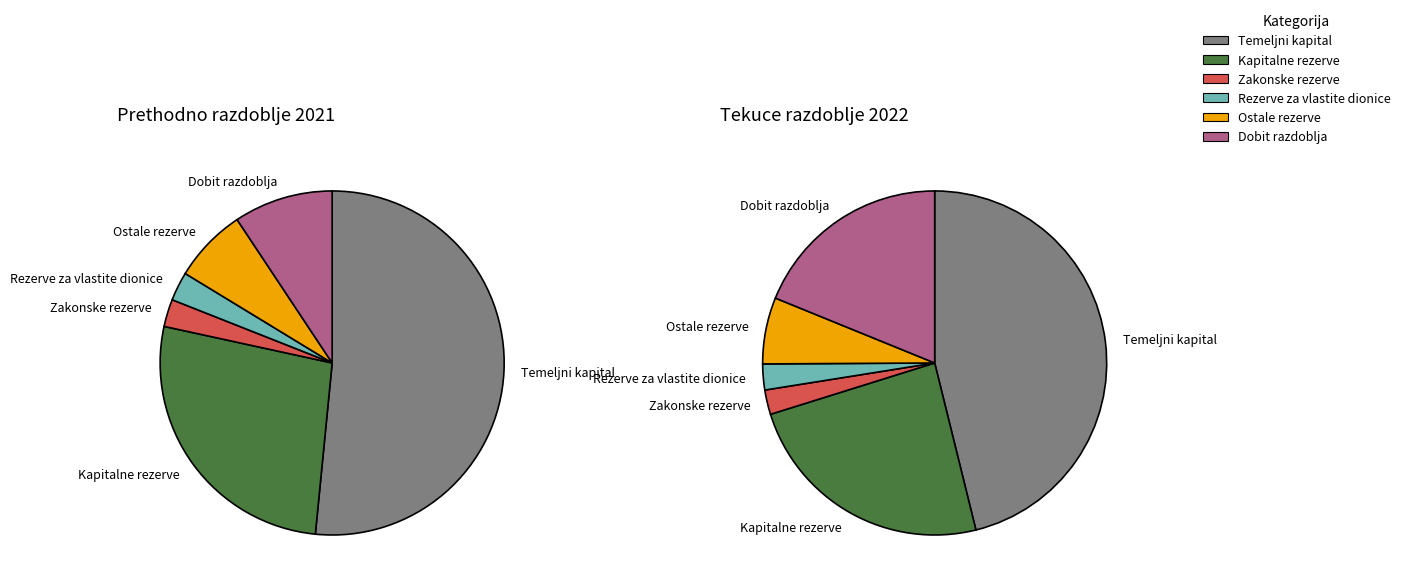

How many segments does this pie chart have?

6